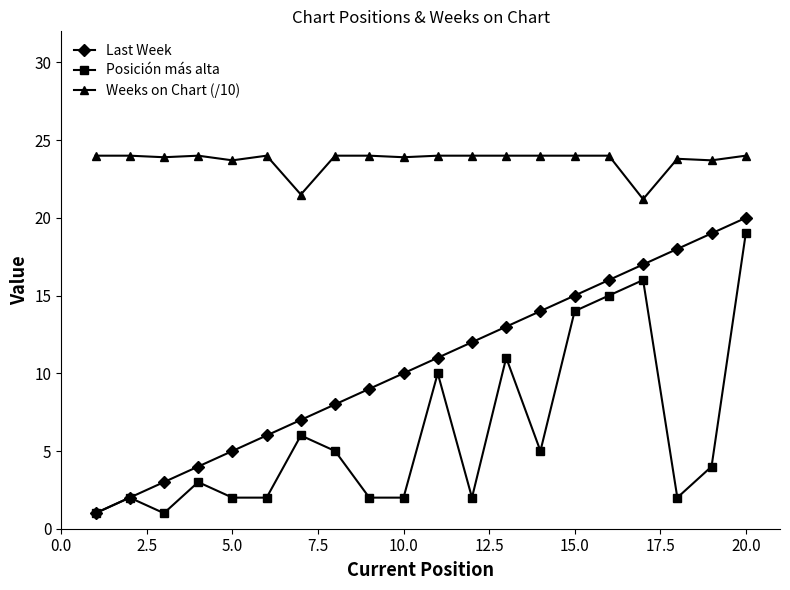

What is the value of the Last Week point at the 4th from the left?

4.0